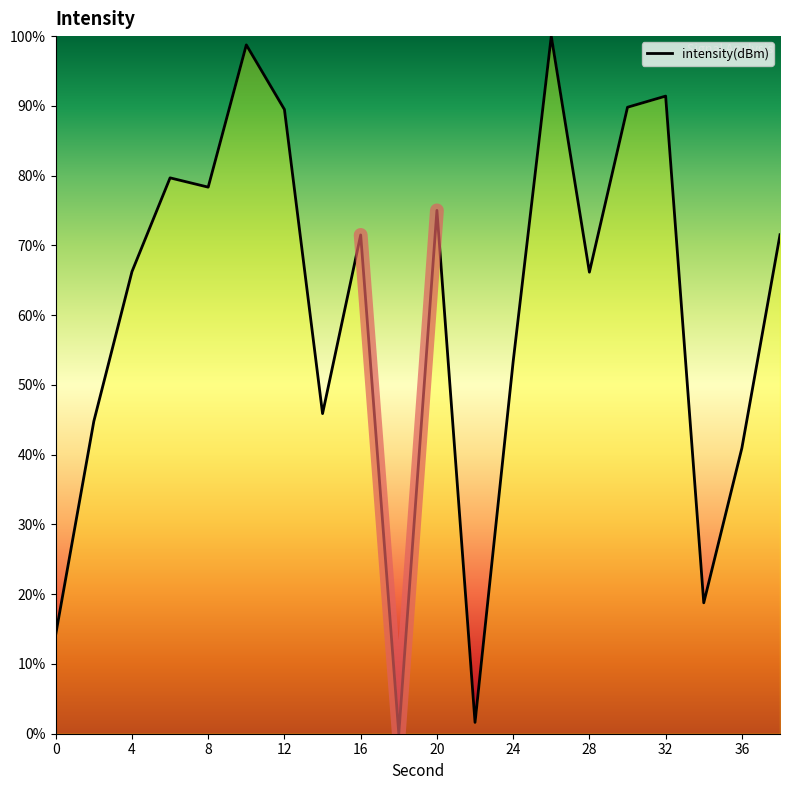

Reading left to right, what are all the values shown in this chart?

14.2	44.8	66.2	79.7	78.3	98.7	89.5	45.9	71.5	0.0	75.0	1.6	53.3	100.0	66.2	89.8	91.4	18.8	41.0	71.5